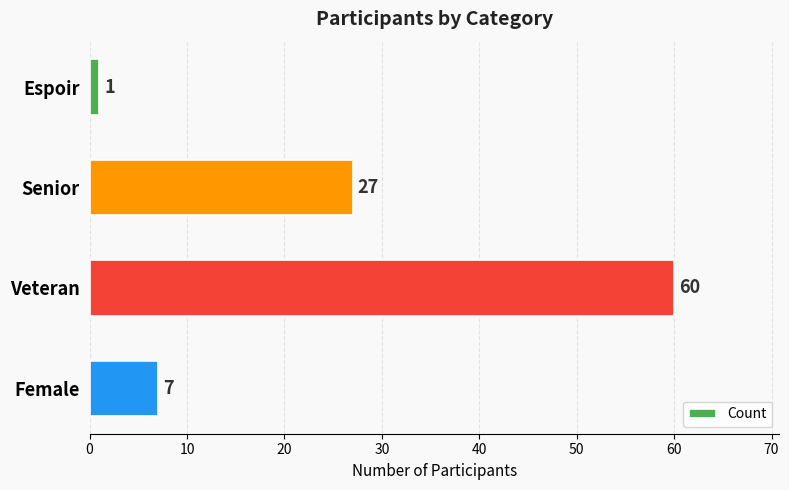

At which label is the value closest to 30?

Senior